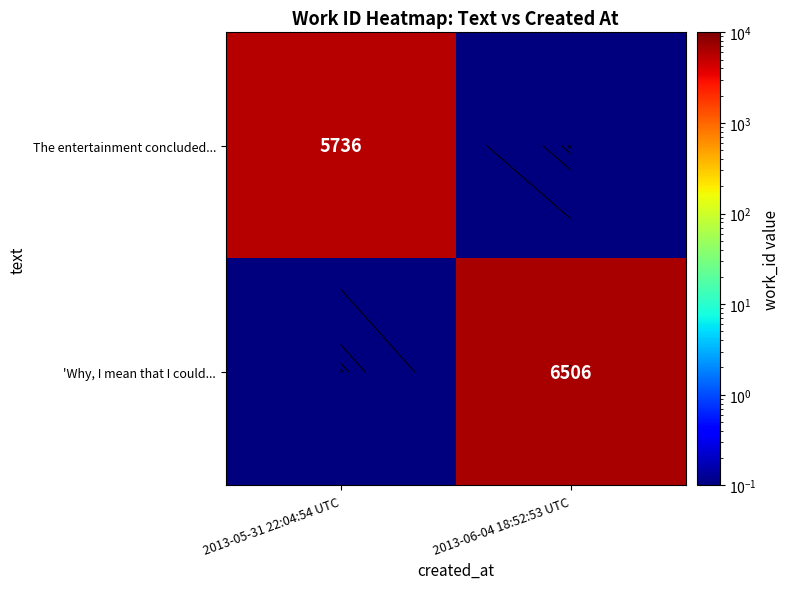

What is the total value across all series at 2013-05-31 22:04:54 UTC?

5736.1